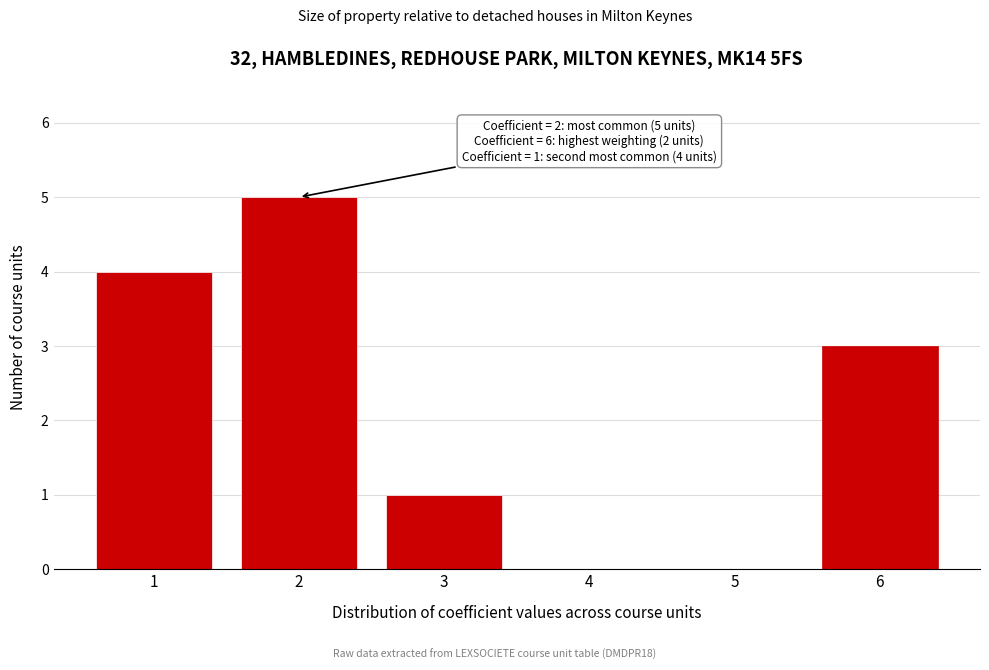

Over which range of the x-axis is the bar tallest?

1.5 to 2.5